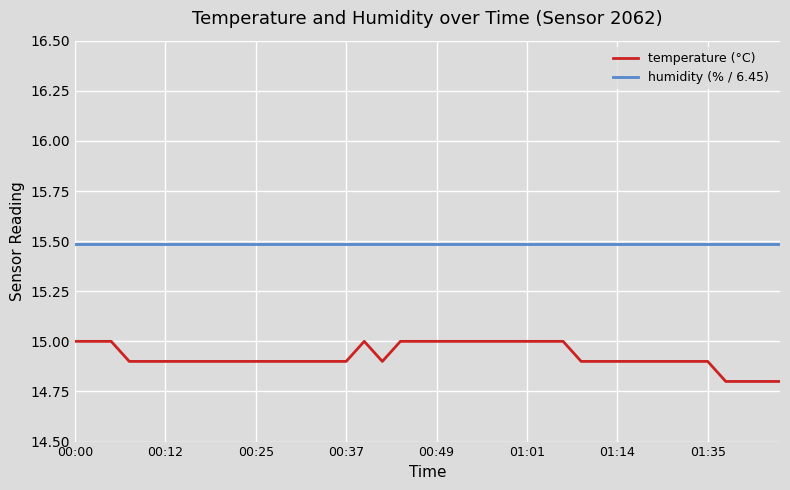

What is the average value of the temperature (°C) series?

14.9